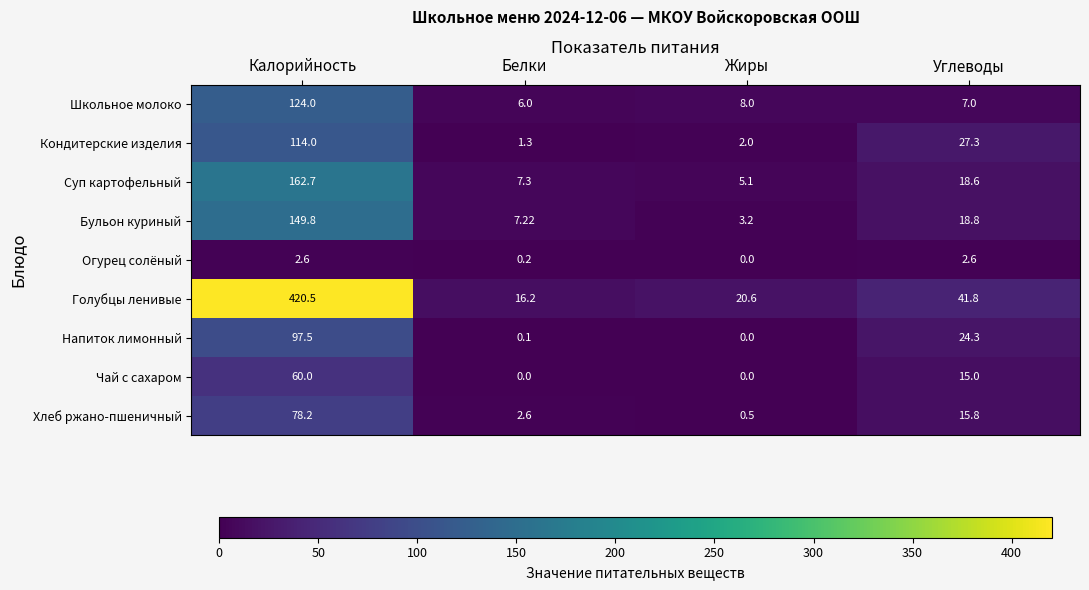

Where does the Суп картофельный series first go above 18?

Калорийность